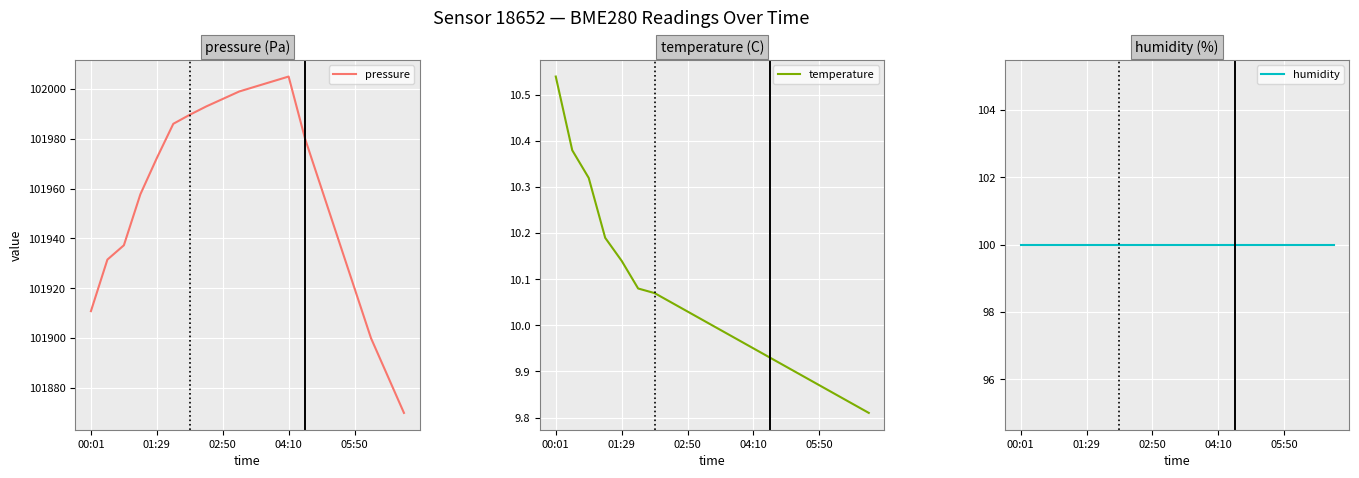

True or false: temperature and pressure intersect in this chart.

False